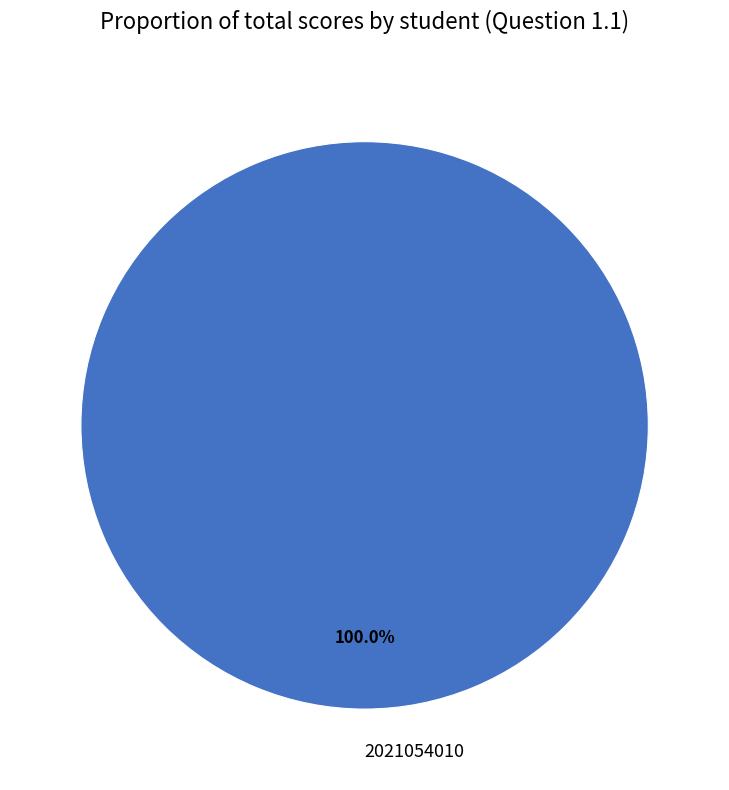

Count the number of slices in the pie.

1